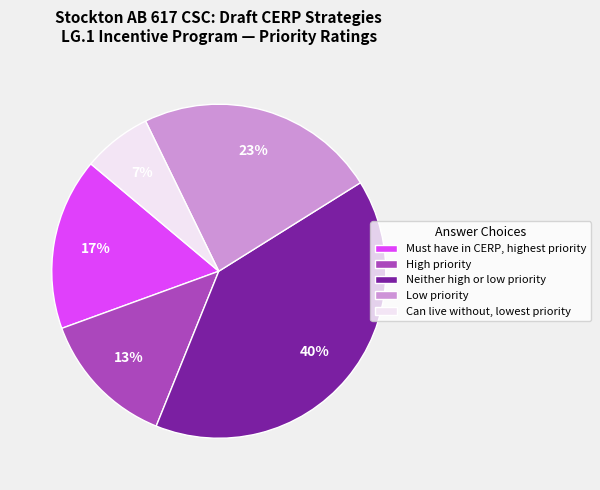

Approximately how many times larger is the value at Must have in CERP, highest priority compared to Low priority?

0.7